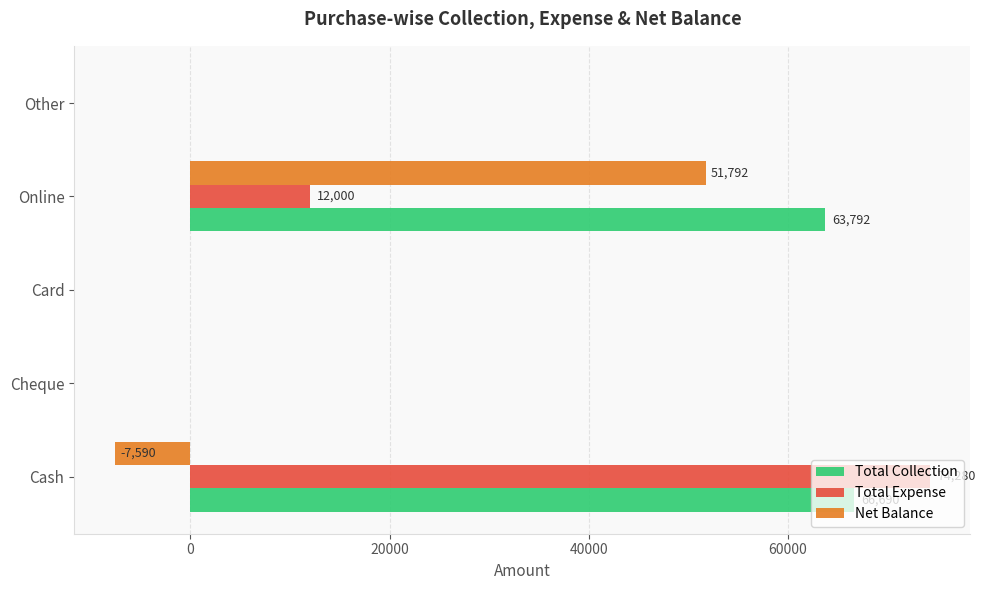

What is the average value of the Net Balance series?

8840